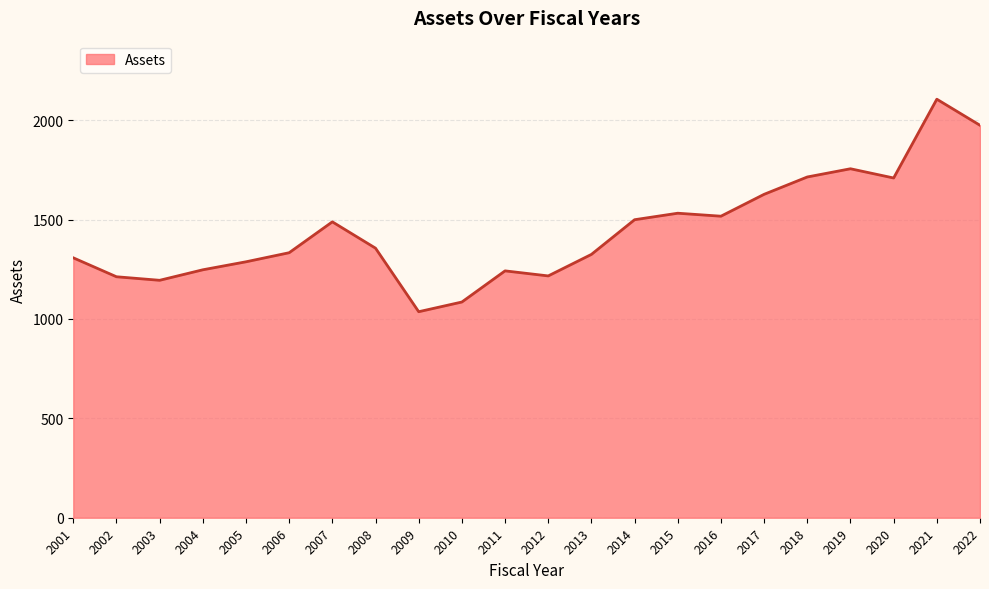

What is the approximate value at 2016?

1516.9